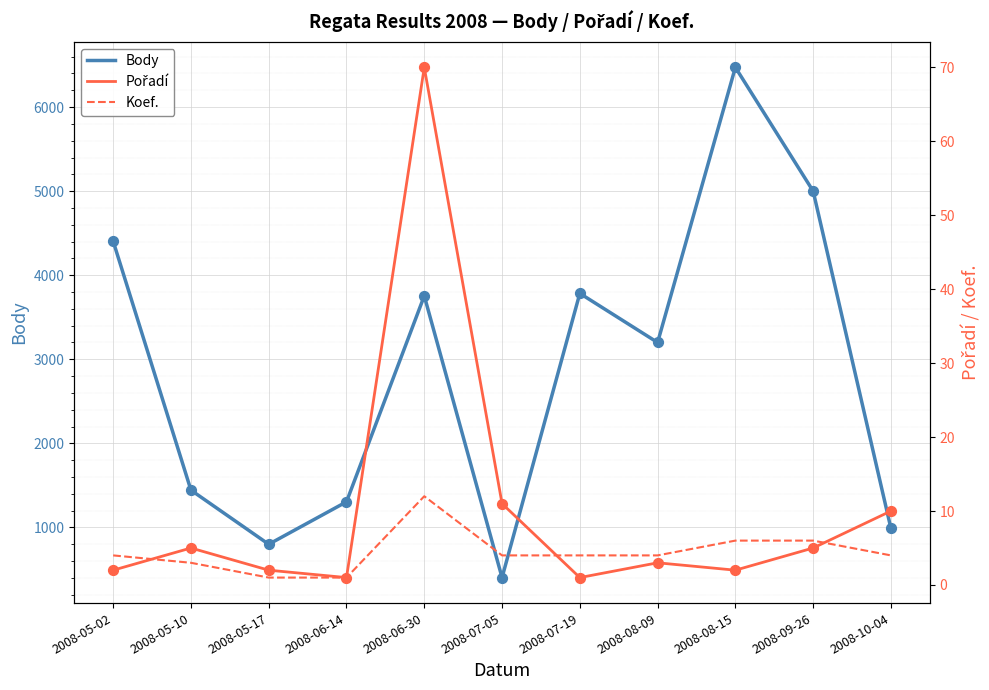

Which series contains the lowest Y value?

Pořadí